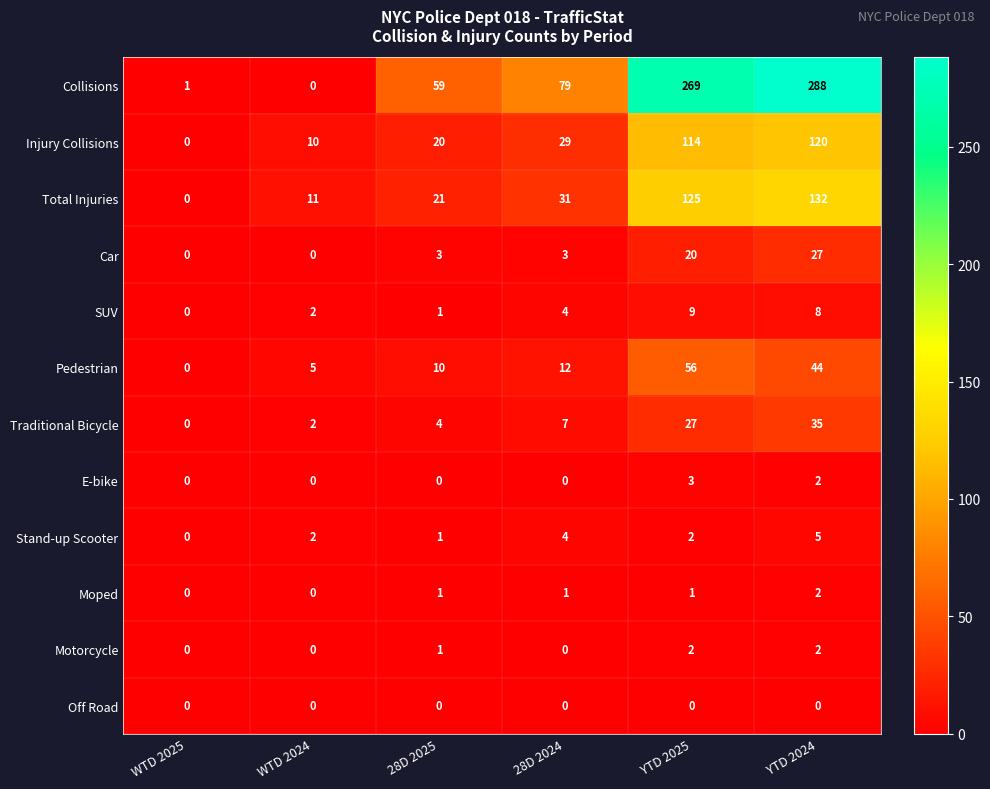

What is the difference between the highest and lowest values at WTD 2025?

1